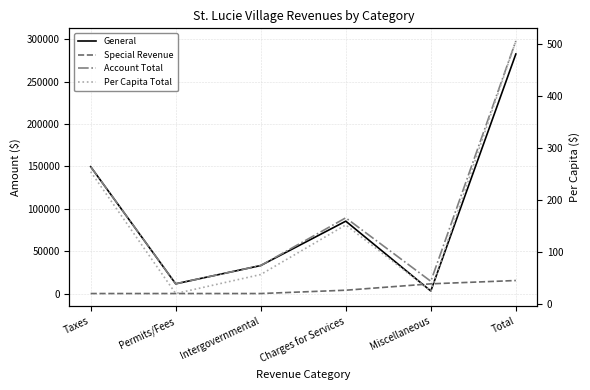

True or false: Per Capita Total has more than 1 points higher than both neighbors.

False